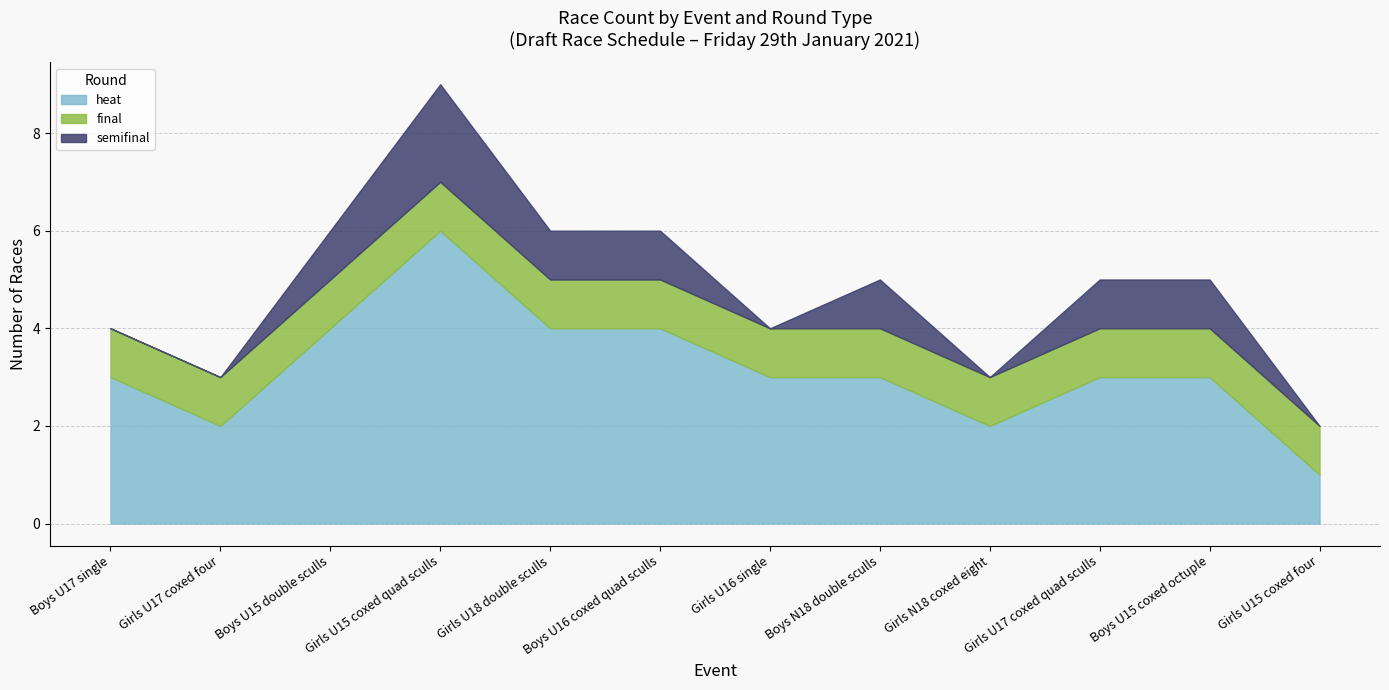

In semifinal, how many points are lower than both neighbors (excluding endpoints)?

2